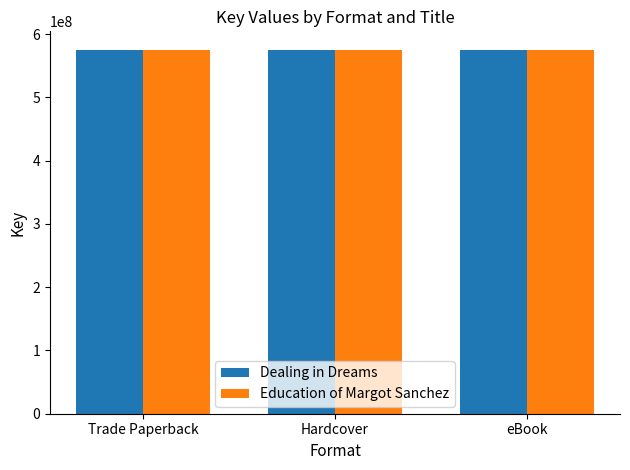

What is the label of the 2nd bar from the right?

Hardcover